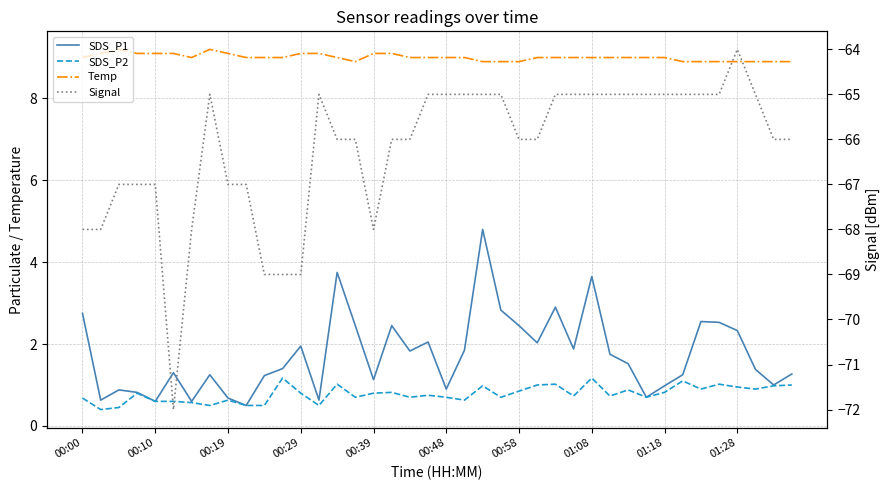

The value of SDS_P1 at 11 is 1.4. True or false?

True